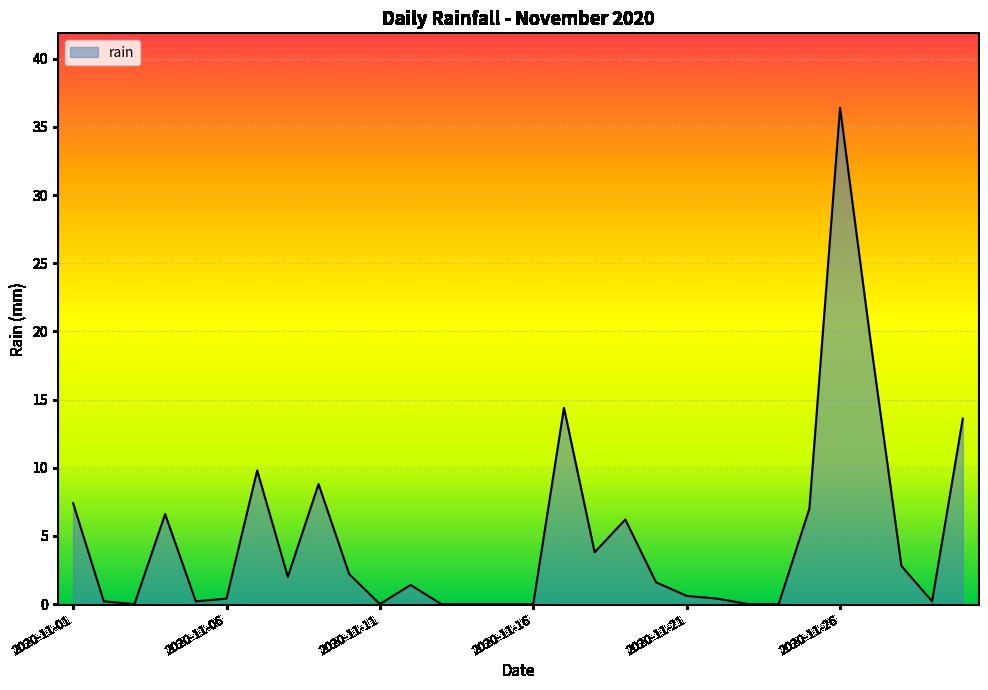

What is the difference between the maximum and minimum values?

36.4